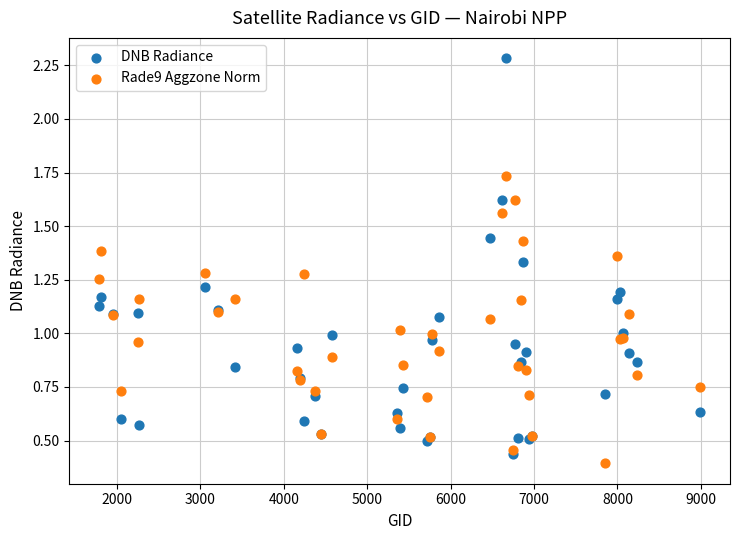

Which series reaches the maximum Y coordinate?

DNB Radiance